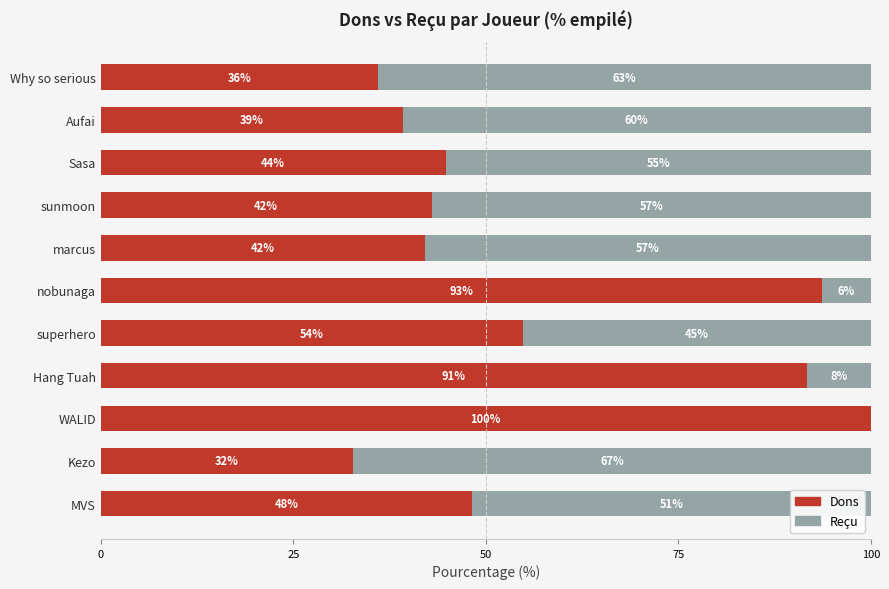

What is the approximate value of Dons at Sasa?

44.8